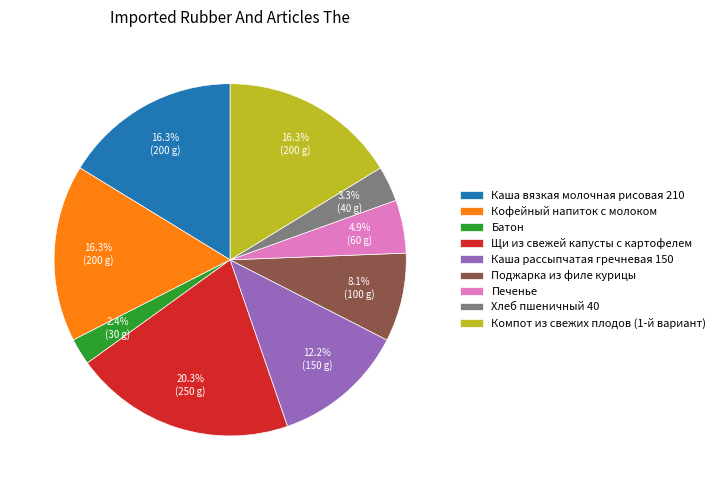

How many slices are in this pie chart?

9